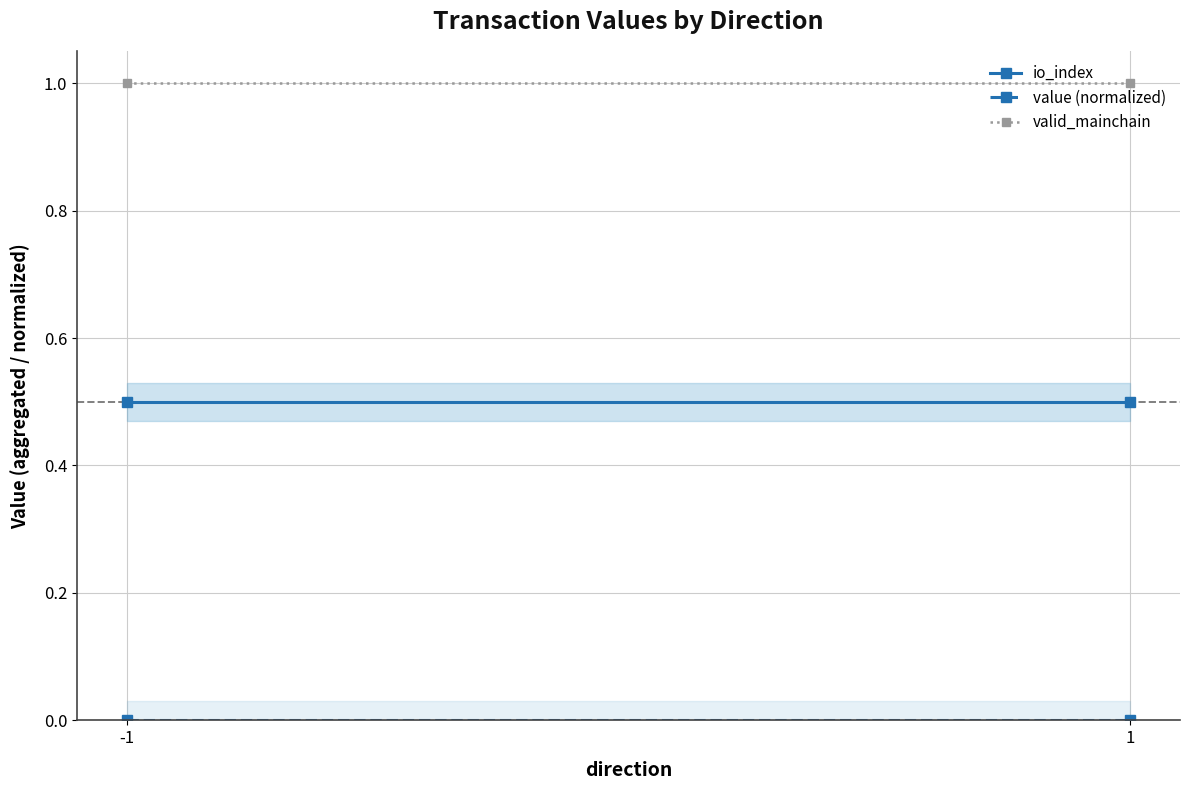

What is the greatest value displayed?

1.0